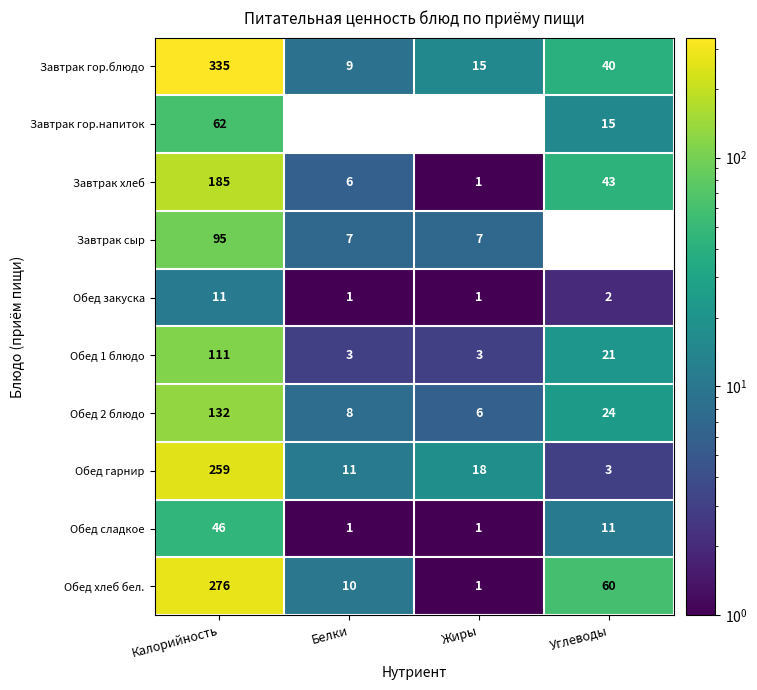

Rank the series by their maximum value, from highest to lowest.

Завтрак гор.блюдо, Обед хлеб бел., Обед гарнир, Завтрак хлеб, Обед 2 блюдо, Обед 1 блюдо, Завтрак сыр, Завтрак гор.напиток, Обед сладкое, Обед закуска